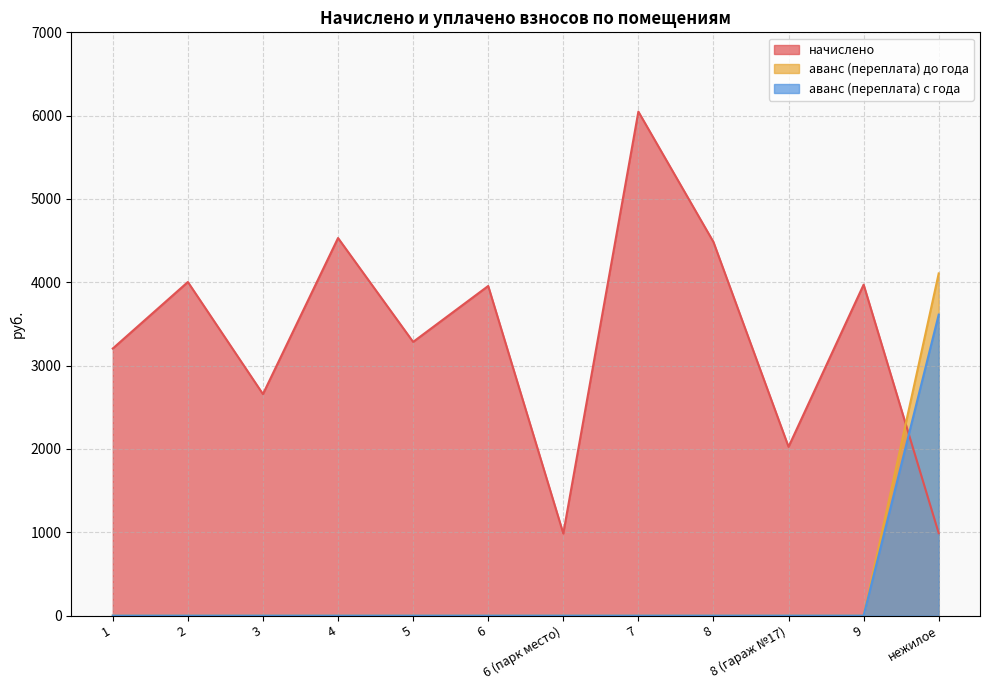

How many data points in аванс (переплата) are above 0?

1